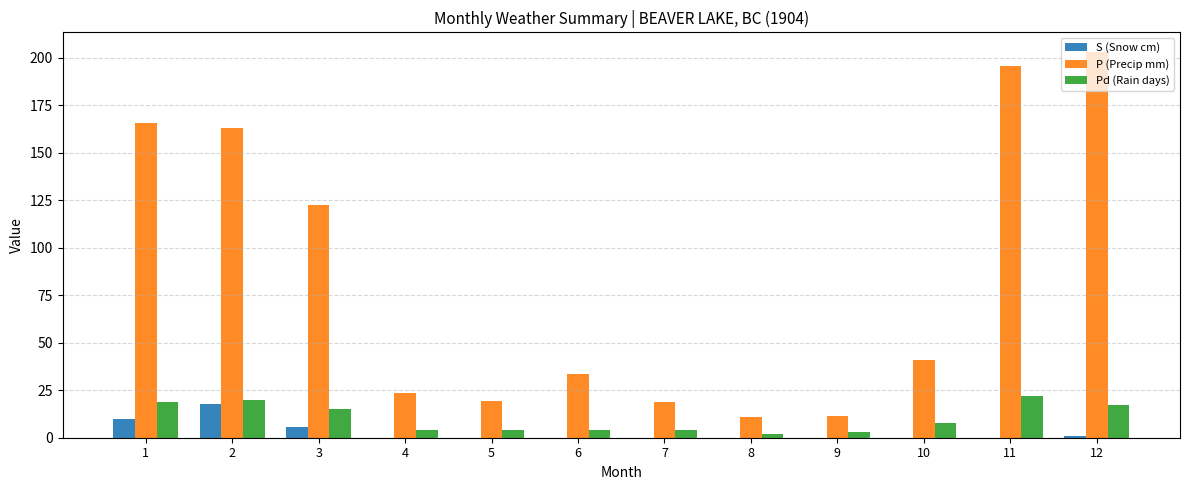

Which label corresponds to the largest value in the chart?

12